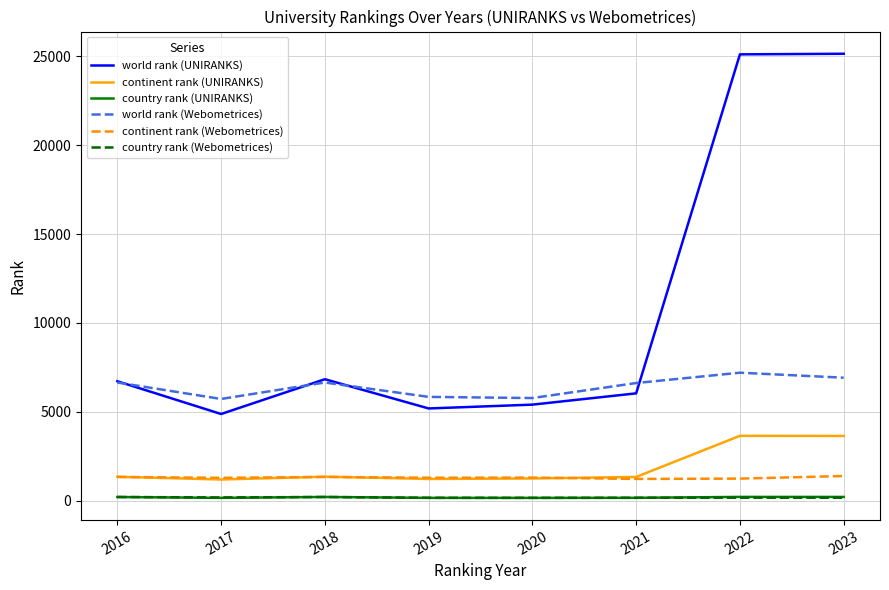

The country rank (UNIRANKS) series shows 203 at 2018. True or false?

True